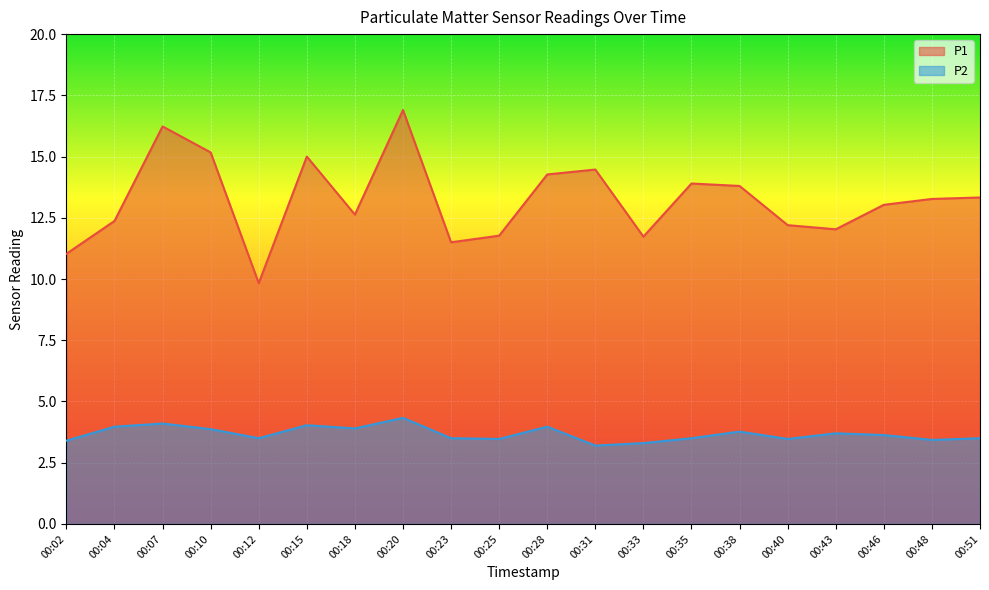

Is the value of P1 at 00:23 greater than the value of P2 at 00:35?

Yes